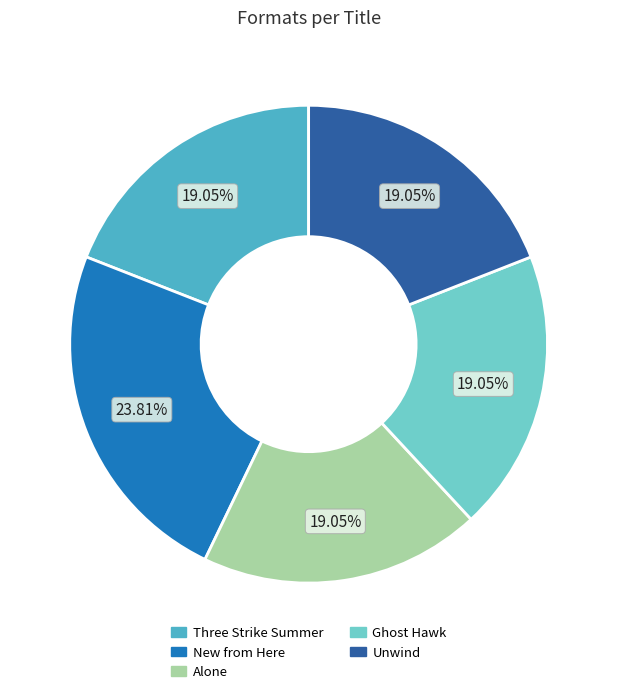

To the nearest percent, what portion does New from Here represent?

24%